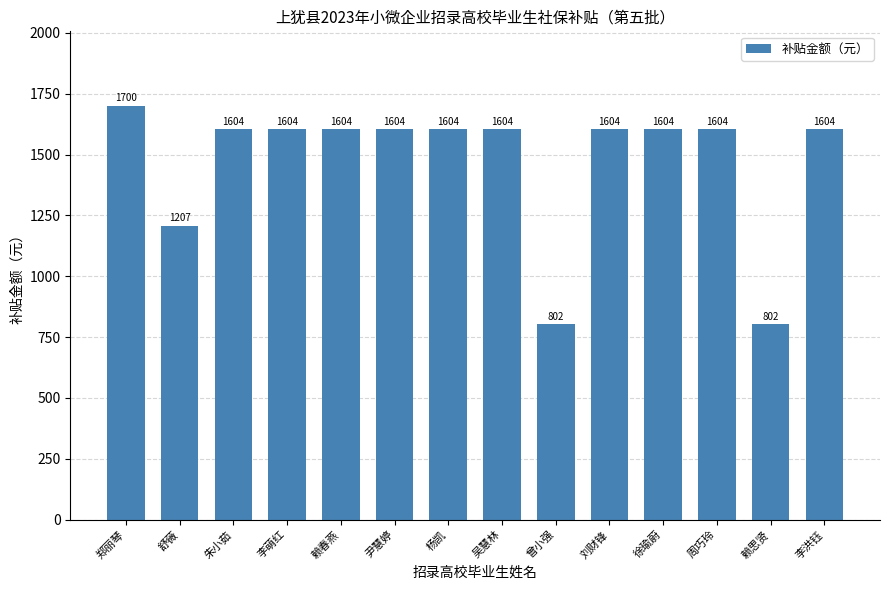

What is the difference between the second highest and second lowest values?

802.0